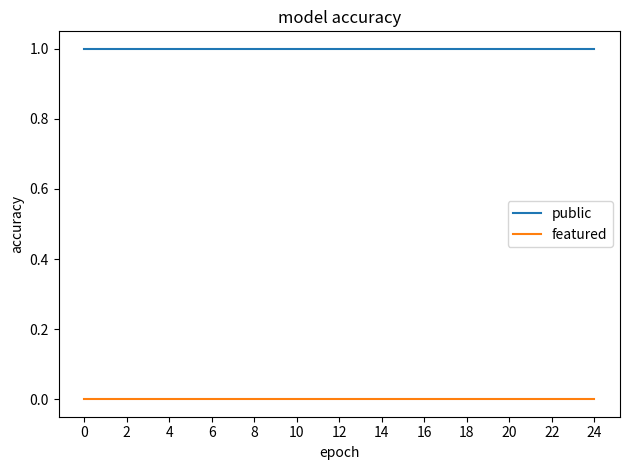

Which series has the largest total across all categories?

public